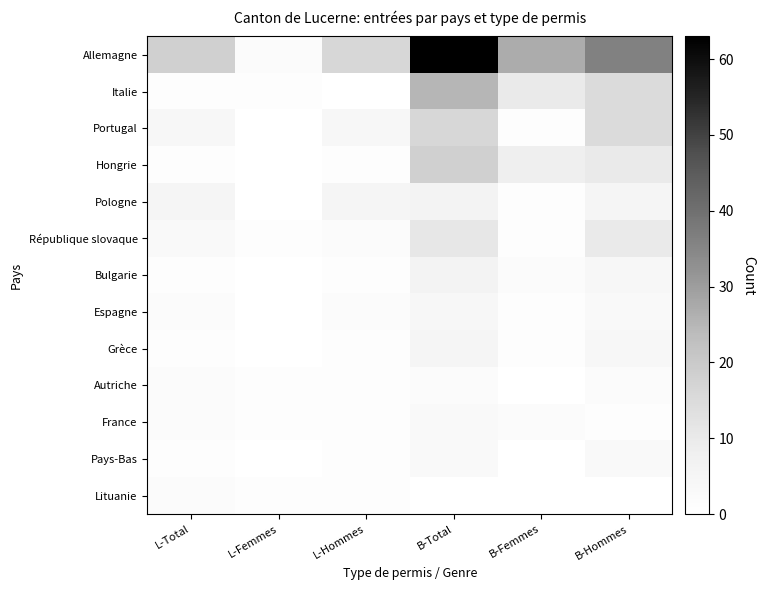

How many categories are shown in the chart?

6